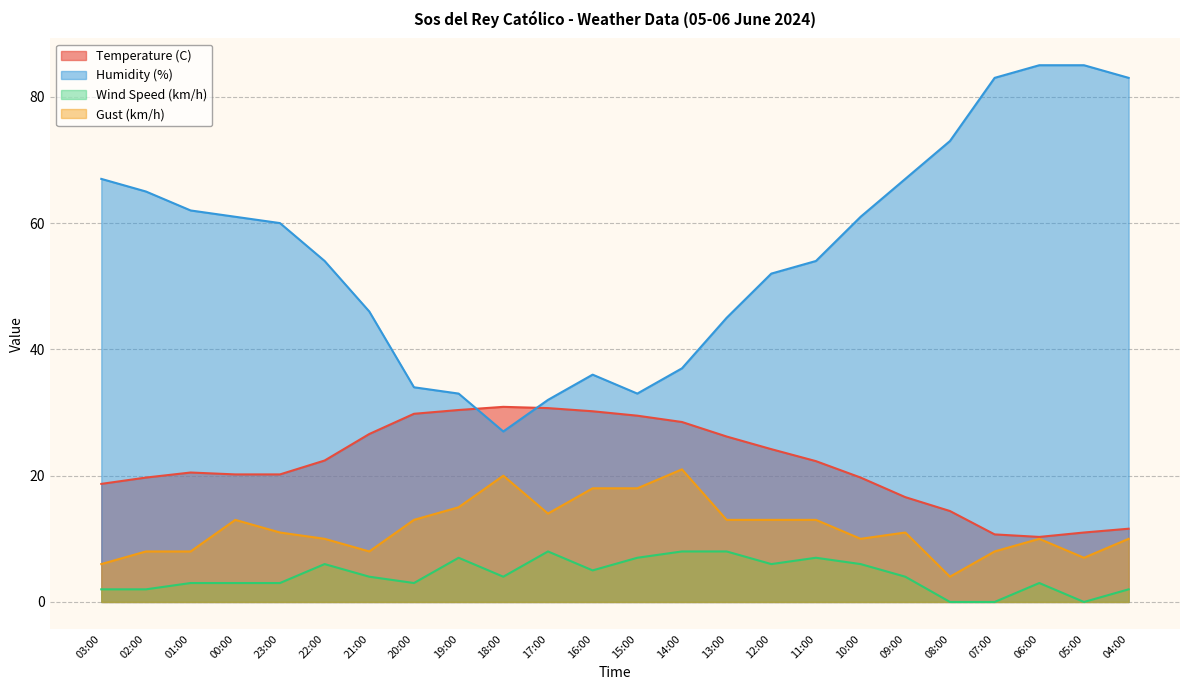

At which category is the sum across all series the highest?

06:00